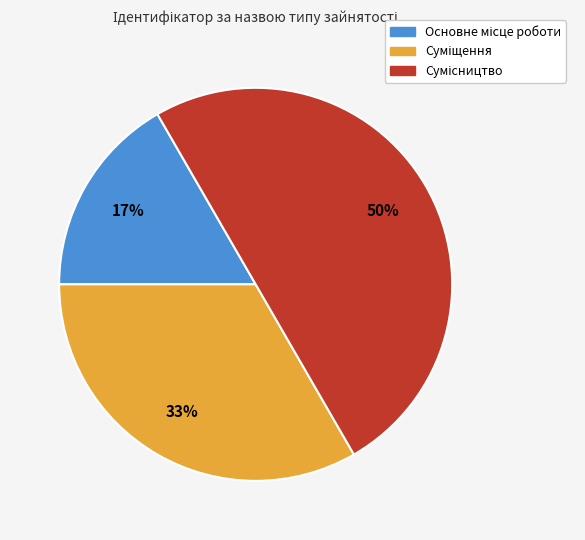

To the nearest percent, what is the difference between the largest and smallest slice percentages?

33%